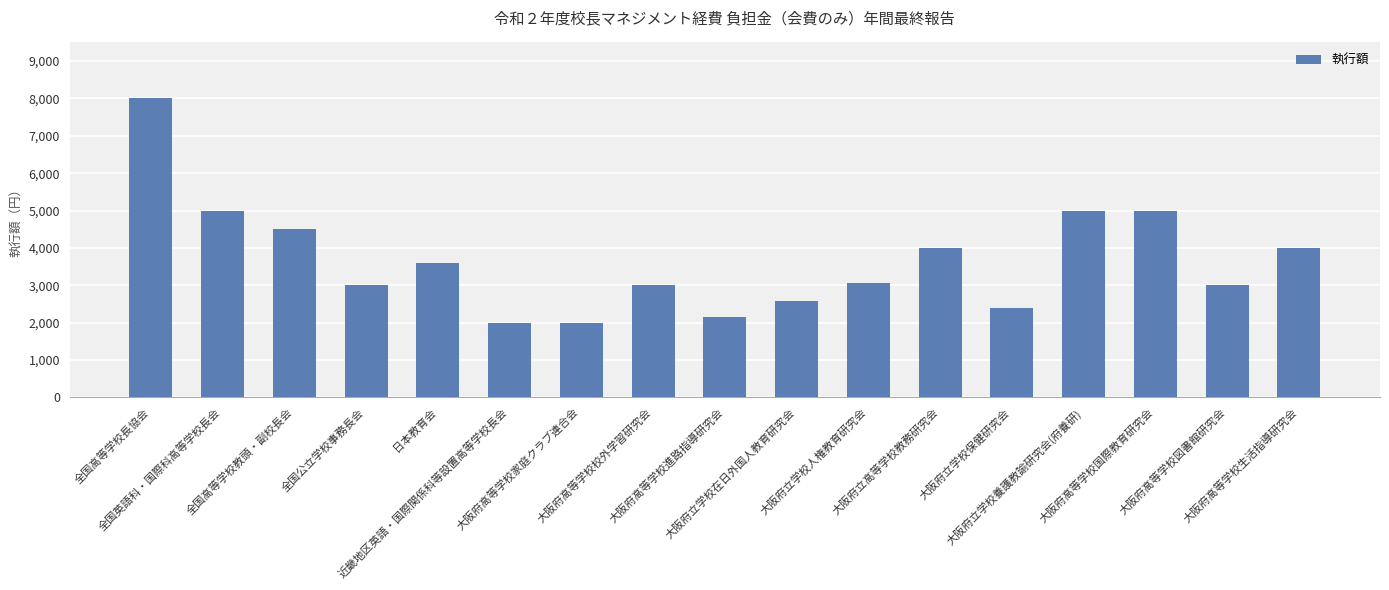

Count the number of data series in this chart.

1